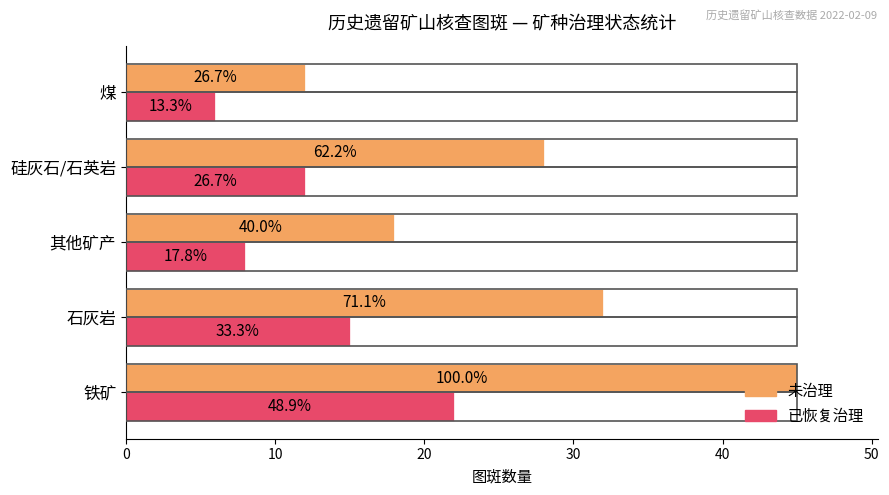

What is the lowest value of the 已恢复治理 series?

6